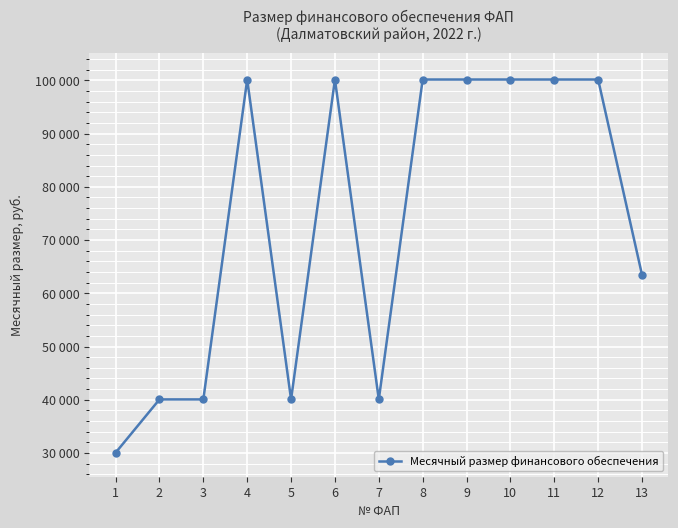

Where is the data nearest to the value 65103?

13